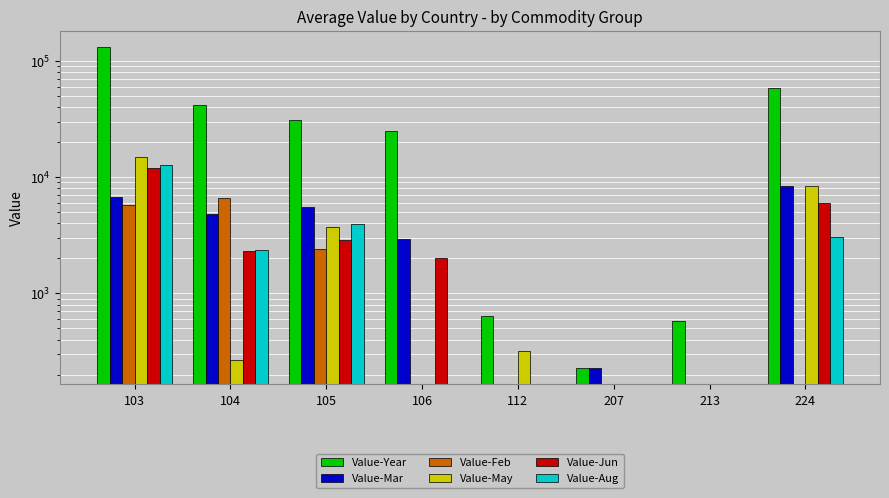

Rank the categories by Value-Year value from lowest to highest.

207, 213, 112, 106, 105, 104, 224, 103